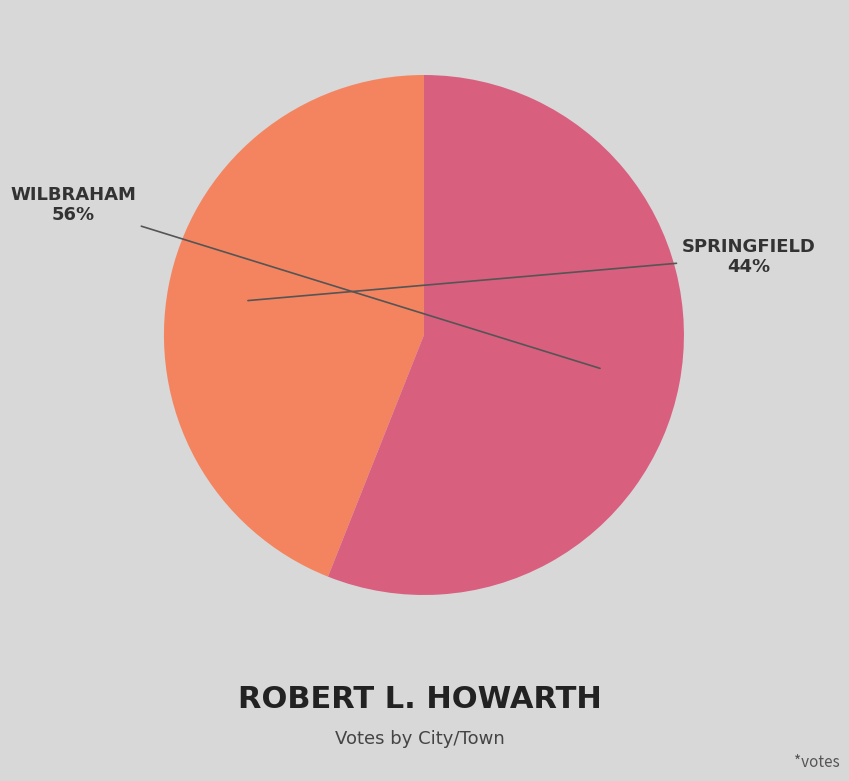

Is there any slice that represents more than half of the pie?

Yes